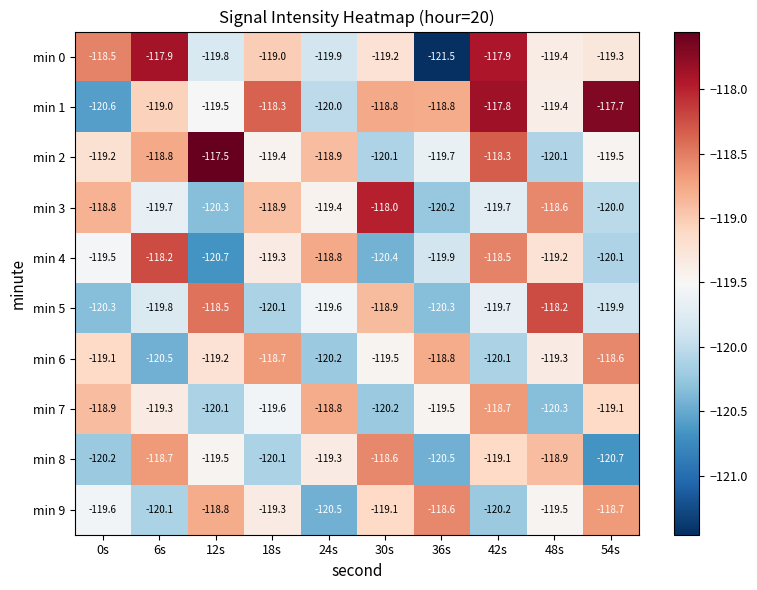

The value of min 4 at 0s is -166.7. True or false?

False